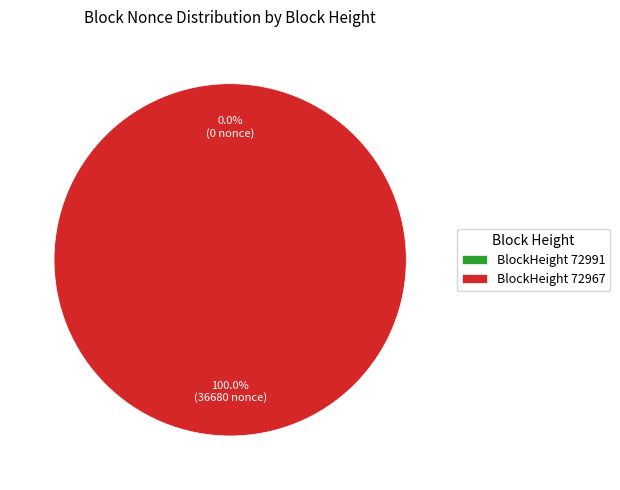

Which slice is the largest?

BlockHeight 72967